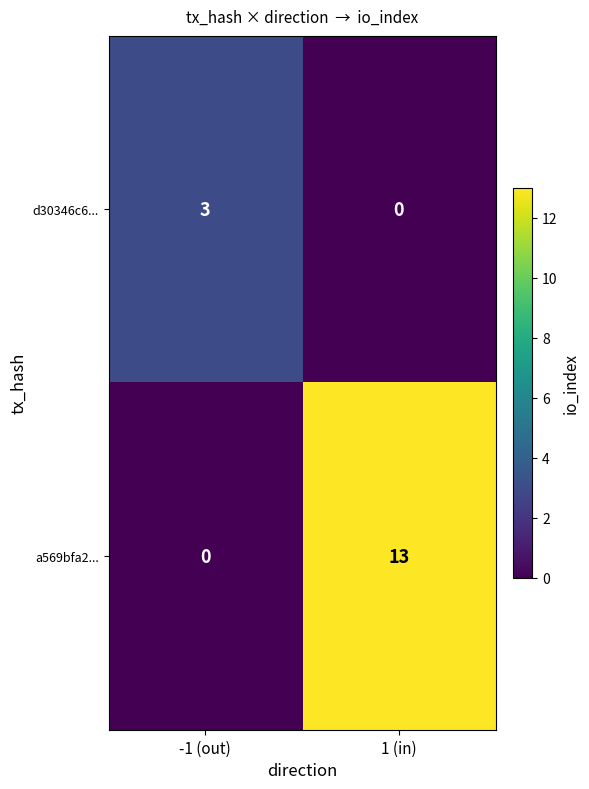

List the series in order of their peak value, lowest first.

d30346c6..., a569bfa2...